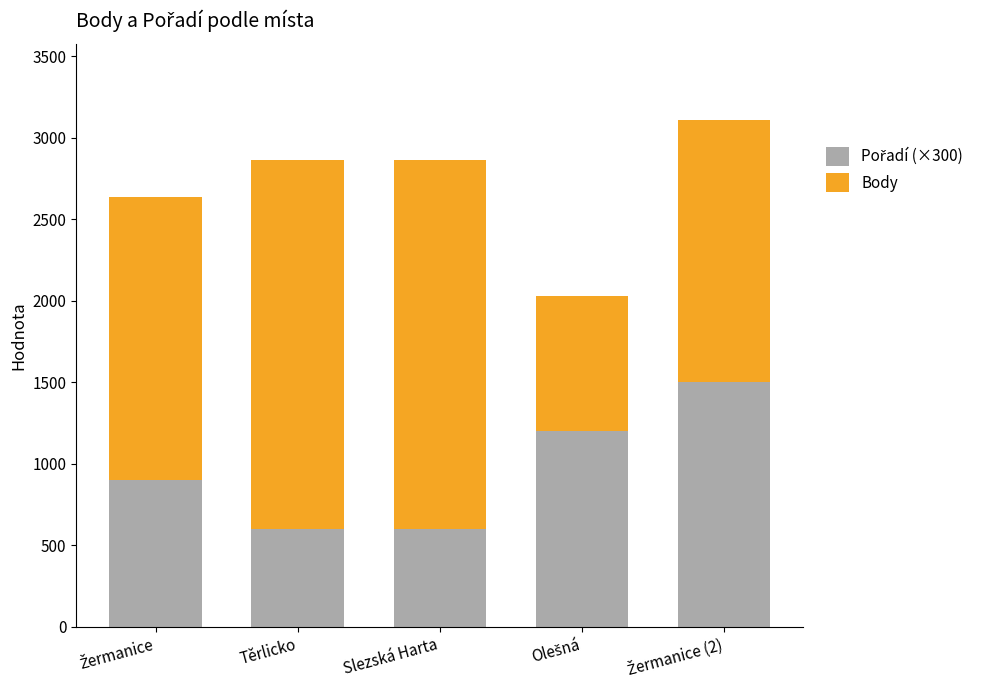

What is the total value across all series at Těrlicko?

2863